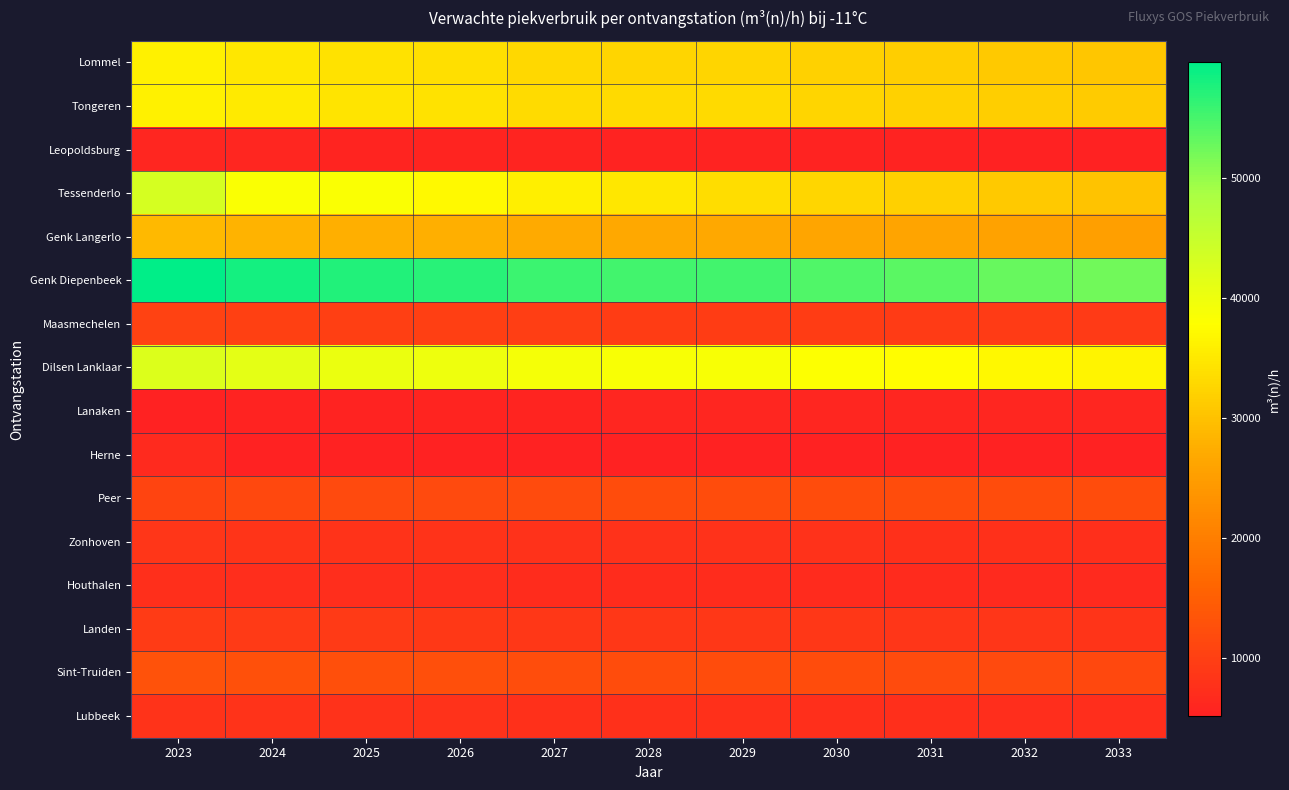

Reading right to left, what are all the values shown in this chart?

Lommel: 2033=30565.0	2032=31058.2	2031=31551.5	2030=32044.7	2029=32538.0	2028=32538.0	2027=32867.1	2026=33854.1	2025=34183.3	2024=34934.4	2023=36094.7
Tongeren: 2033=31169.9	2032=31641.8	2031=32113.6	2030=32585.5	2029=33057.4	2028=33057.4	2027=33332.1	2026=34216.1	2025=34490.8	2024=35154.8	2023=36134.8
Leopoldsburg: 2033=5278.3	2032=5351.6	2031=5425.0	2030=5498.3	2029=5571.6	2028=5571.6	2027=5605.2	2026=5729.0	2025=5762.6	2024=5853.5	2023=5976.4
Tessenderlo: 2033=30189.6	2032=31052.1	2031=31914.7	2030=32777.2	2029=33639.8	2028=34933.6	2027=35796.2	2026=37090.0	2025=38383.9	2024=38439.0	2023=43225.8
Genk Langerlo: 2033=25303.9	2032=25662.0	2031=26020.1	2030=26378.2	2029=26736.3	2028=26736.3	2027=26910.5	2026=27529.8	2025=27703.9	2024=28161.1	2023=28793.5
Genk Diepenbeek: 2033=52209.7	2032=52957.7	2031=53705.8	2030=54453.8	2029=55201.8	2028=55201.8	2027=55578.9	2026=56892.7	2025=57269.9	2024=58243.2	2023=59607.8
Maasmechelen: 2033=9106.8	2032=9236.3	2031=9365.8	2030=9495.2	2029=9624.7	2028=9624.7	2027=9688.6	2026=9913.8	2025=9977.7	2024=10144.2	2023=10375.7
Dilsen Lanklaar: 2033=36447.8	2032=37002.7	2031=37557.7	2030=38112.7	2029=38667.6	2028=38667.6	2027=38995.1	2026=40041.3	2025=40368.8	2024=41155.6	2023=42322.3
Lanaken: 2033=5834.9	2032=5849.7	2031=5864.5	2030=5879.3	2029=5894.1	2028=5894.1	2027=5801.6	2026=5677.5	2025=5584.9	2024=5468.3	2023=5171.4
Herne: 2033=5234.6	2032=5235.1	2031=5235.6	2030=5236.1	2029=5236.6	2028=5255.5	2027=5229.6	2026=5240.5	2025=5248.6	2024=5287.4	2023=6456.1
Peer: 2033=11990.3	2032=12027.4	2031=12064.5	2030=12101.7	2029=12138.8	2028=12138.8	2027=11961.8	2026=11733.3	2025=11556.2	2024=11338.6	2023=10772.5
Zonhoven: 2033=7449.4	2032=7552.5	2031=7655.7	2030=7758.9	2029=7862.1	2028=7862.1	2027=7908.9	2026=8082.3	2025=8129.2	2024=8256.4	2023=8427.9
Houthalen: 2033=6567.6	2032=6658.1	2031=6748.5	2030=6838.9	2029=6929.4	2028=6929.4	2027=6969.7	2026=7120.6	2025=7160.8	2024=7271.3	2023=7419.1
Landen: 2033=8244.9	2032=8361.9	2031=8478.8	2030=8595.7	2029=8712.7	2028=8712.7	2027=8769.9	2026=8972.8	2025=9030.0	2024=9179.9	2023=9387.6
Sint-Truiden: 2033=11537.7	2032=11696.2	2031=11854.8	2030=12013.3	2029=12171.8	2028=12171.8	2027=12241.9	2026=12505.6	2025=12575.6	2024=12768.5	2023=13025.8
Lubbeek: 2033=7132.1	2032=7233.2	2031=7334.4	2030=7435.5	2029=7536.6	2028=7536.6	2027=7586.0	2026=7761.3	2025=7810.7	2024=7940.2	2023=8119.6